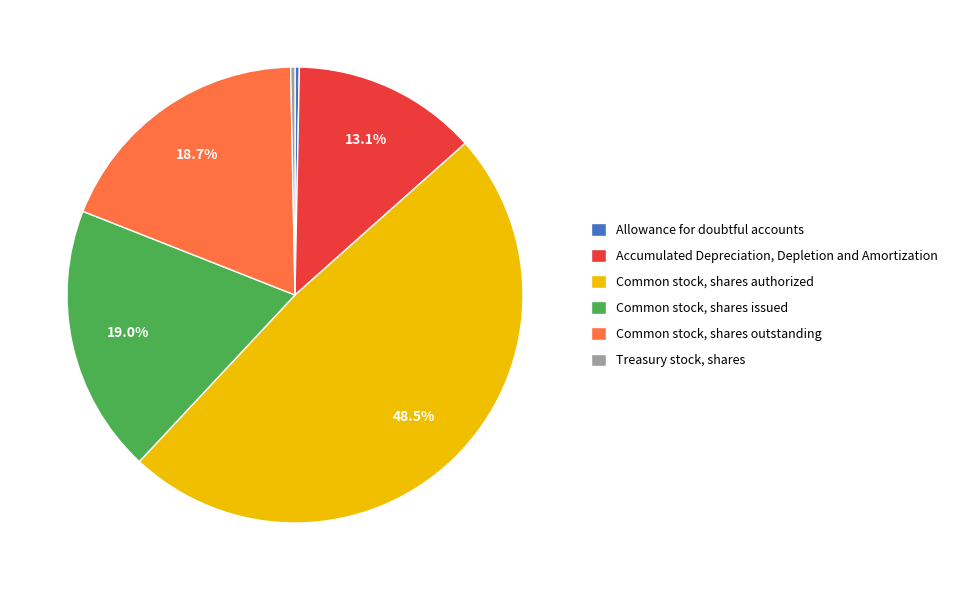

How many slices are in this pie chart?

6